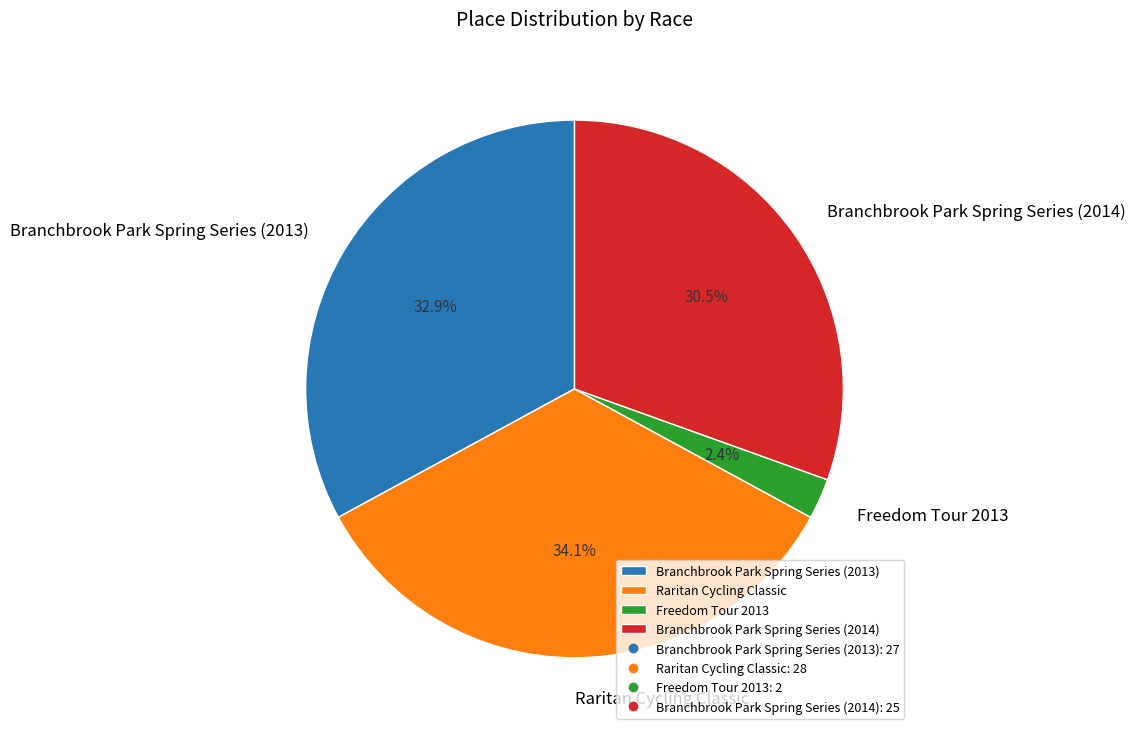

Which has a higher value, Branchbrook Park Spring Series (2013) or Freedom Tour 2013?

Branchbrook Park Spring Series (2013)